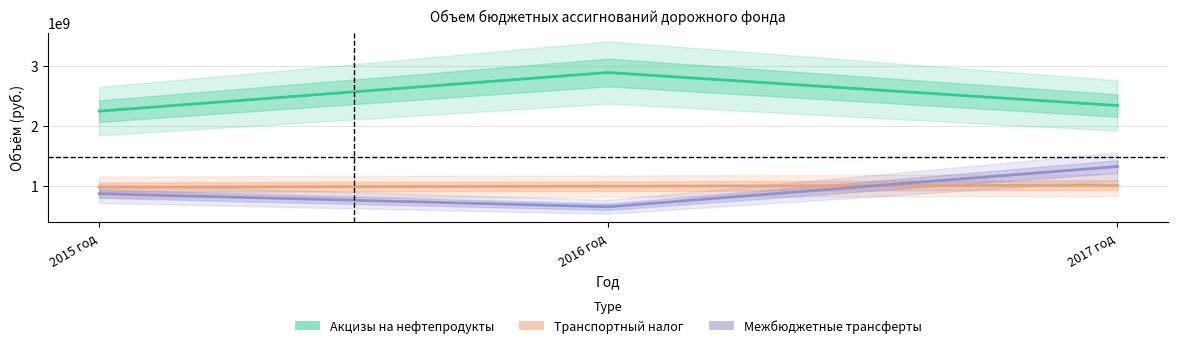

Which series has the largest total across all categories?

Акцизы на нефтепродукты